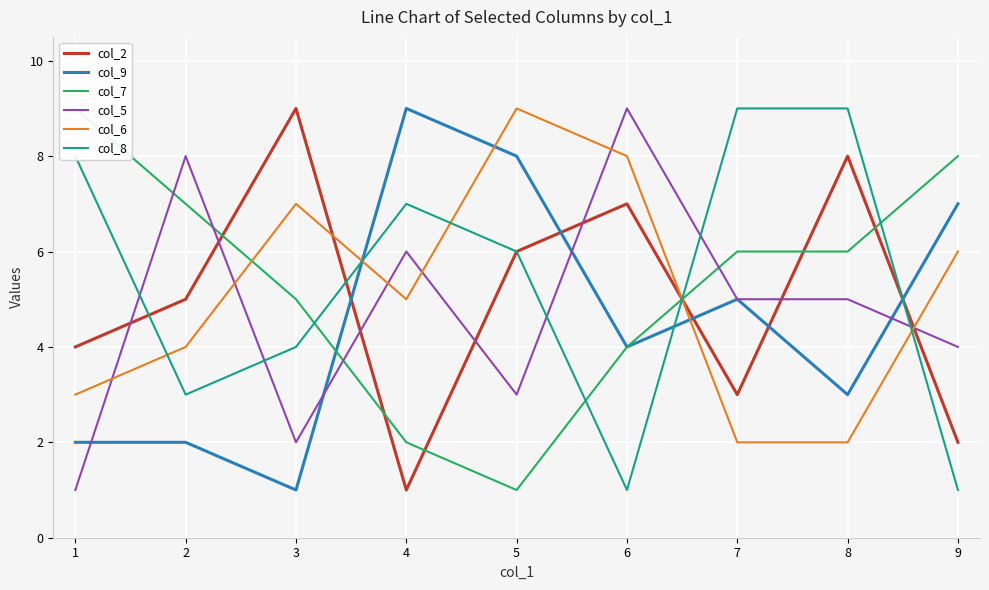

At which category does col_5 reach its first local valley?

3